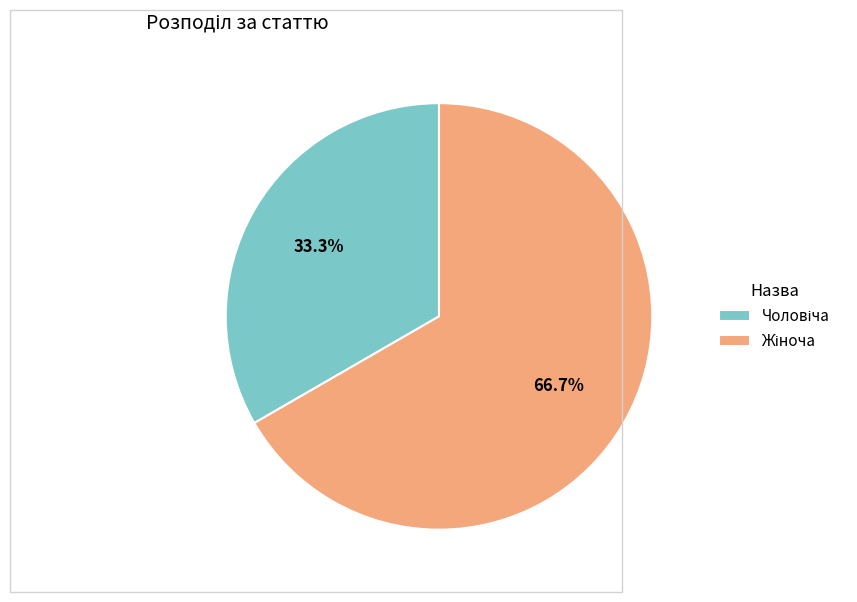

Is there any slice that represents more than half of the pie?

Yes